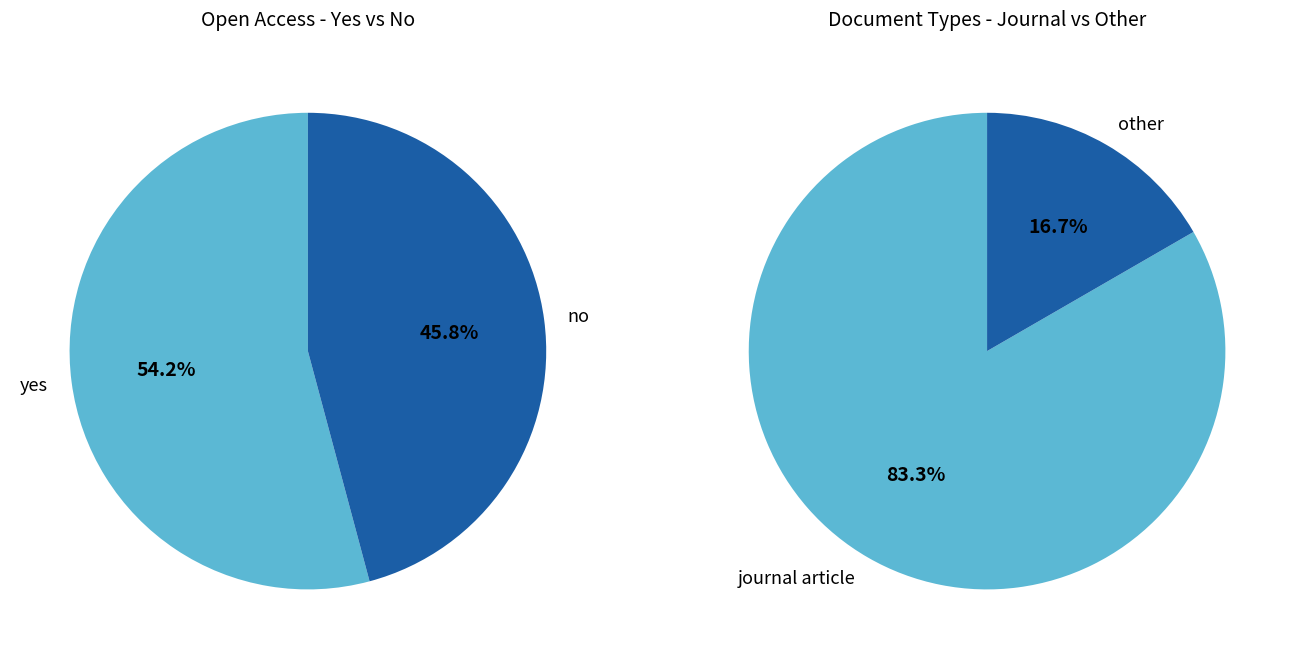

Is it true that book part is 1% of the pie?

False